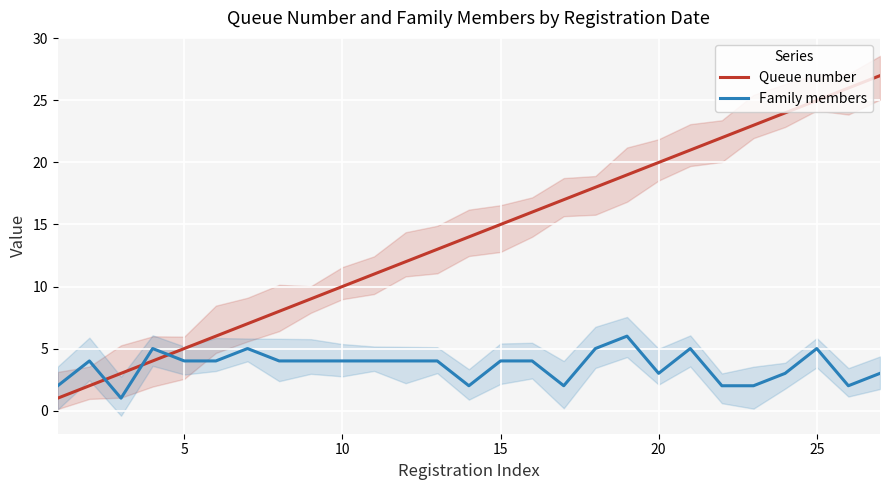

What is the sum of all Family members values?

97